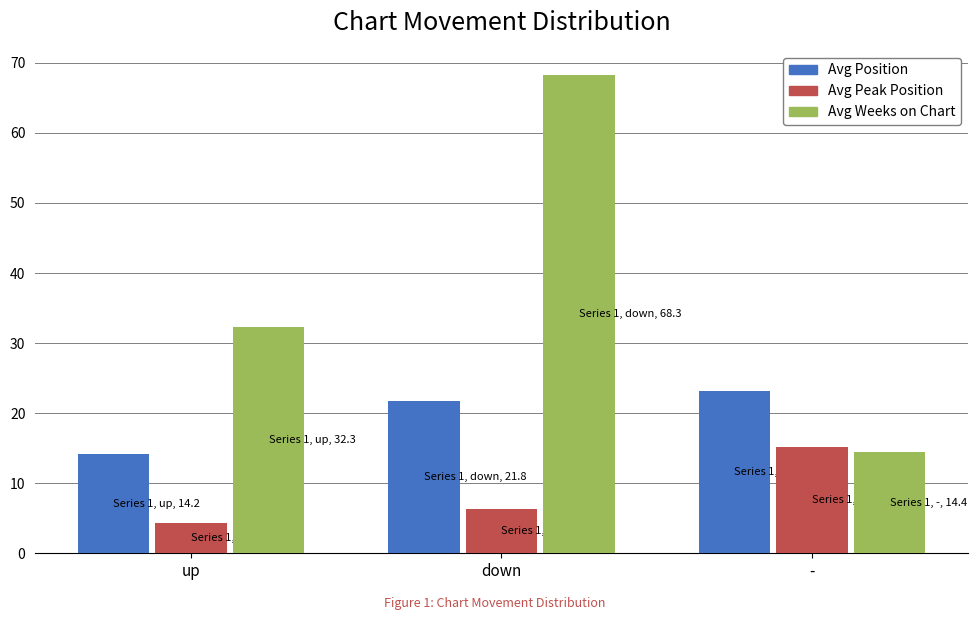

What is the label of the 2nd bar from the left?

down